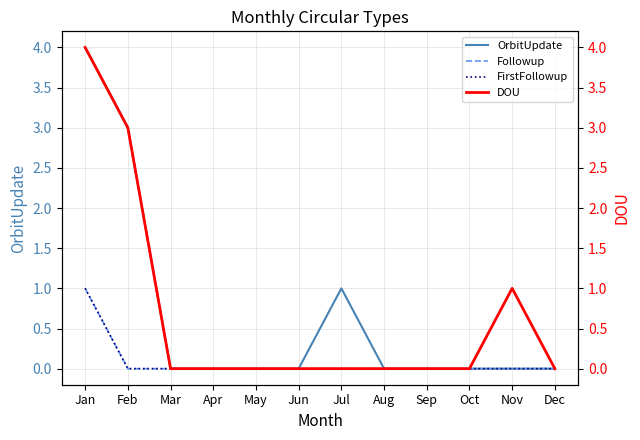

Reading left to right, list all the values displayed in this chart.

OrbitUpdate: Jan=4	Feb=3	Mar=0	Apr=0	May=0	Jun=0	Jul=1	Aug=0	Sep=0	Oct=0	Nov=0	Dec=0
Followup: Jan=1	Feb=0	Mar=0	Apr=0	May=0	Jun=0	Jul=0	Aug=0	Sep=0	Oct=0	Nov=0	Dec=0
FirstFollowup: Jan=1	Feb=0	Mar=0	Apr=0	May=0	Jun=0	Jul=0	Aug=0	Sep=0	Oct=0	Nov=0	Dec=0
DOU: Jan=4	Feb=3	Mar=0	Apr=0	May=0	Jun=0	Jul=0	Aug=0	Sep=0	Oct=0	Nov=1	Dec=0